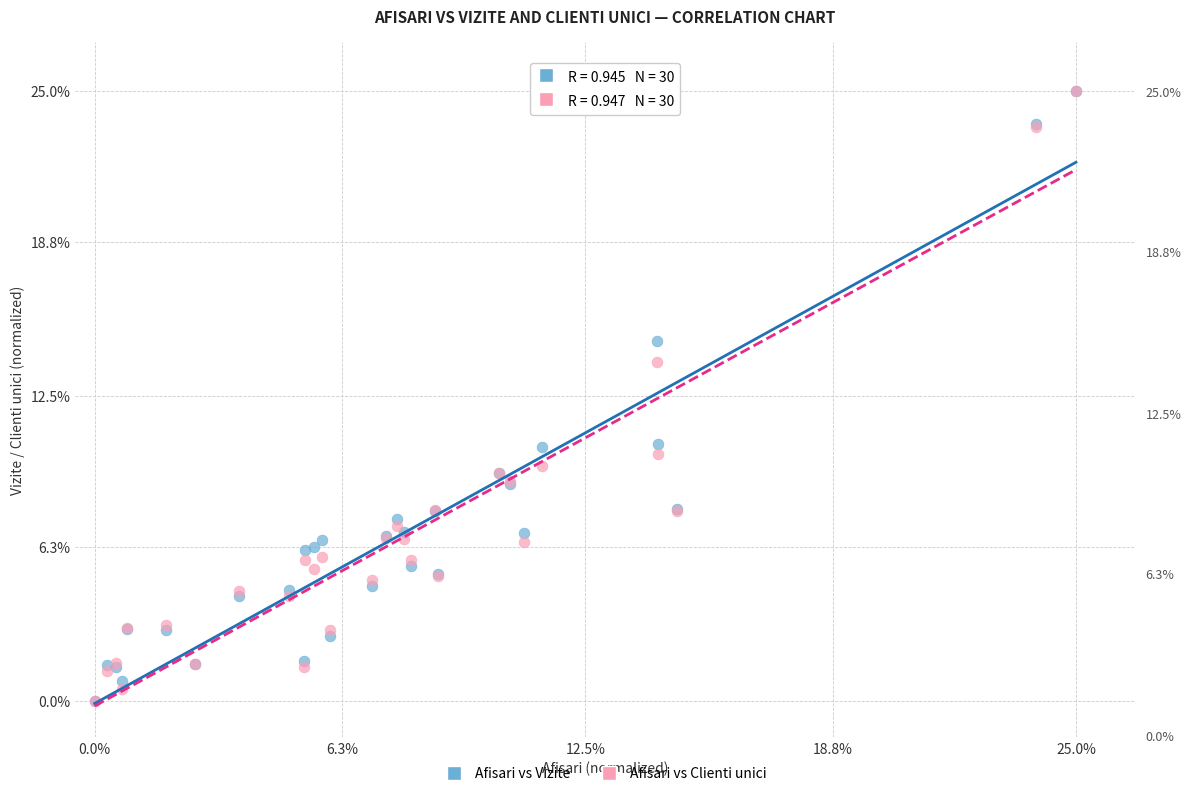

What are all the series names shown in the legend?

Afisari vs Vizite, Afisari vs Clienti unici